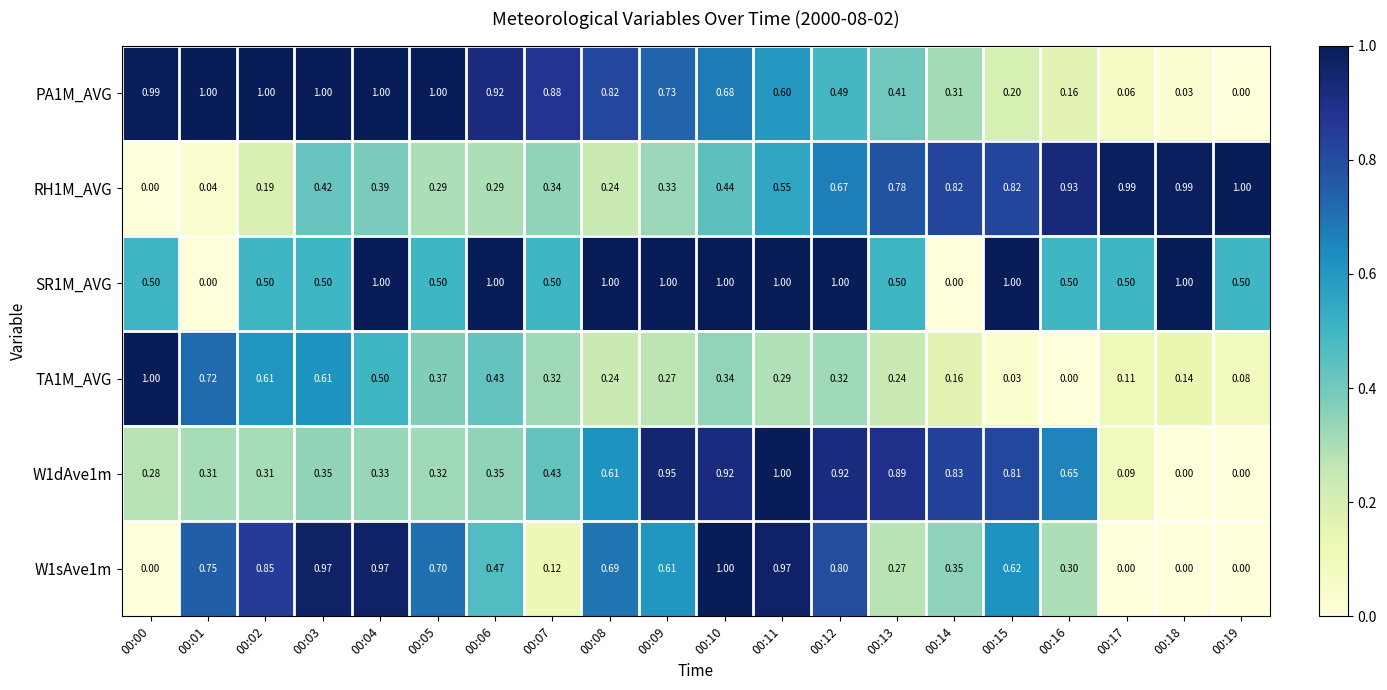

Which series has the largest total across all categories?

SR1M_AVG